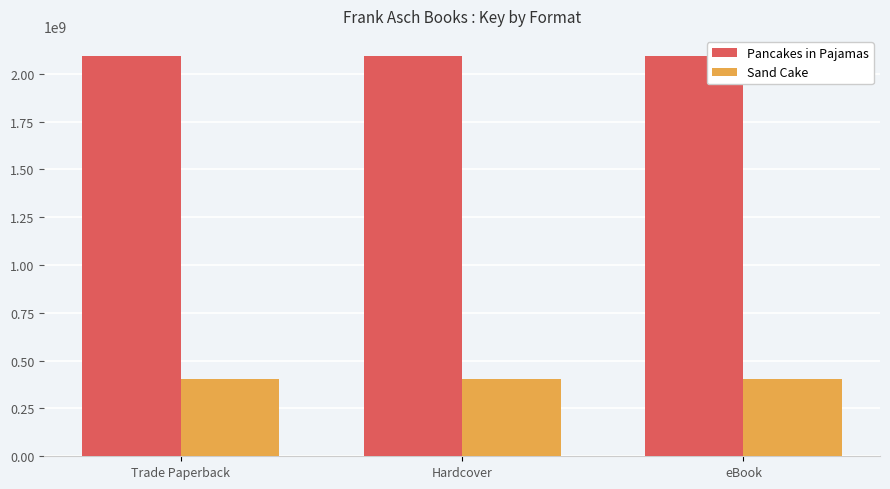

Rank the series by their maximum value, from highest to lowest.

Pancakes in Pajamas, Sand Cake